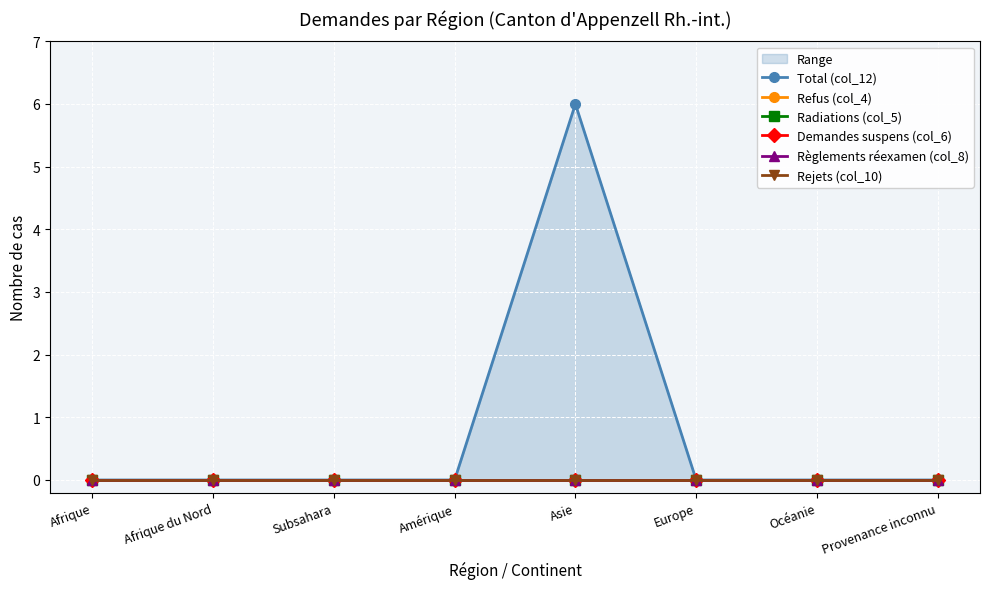

Is the value of Règlements réexamen (col_8) at Europe greater than the value of Rejets (col_10) at Amérique?

No